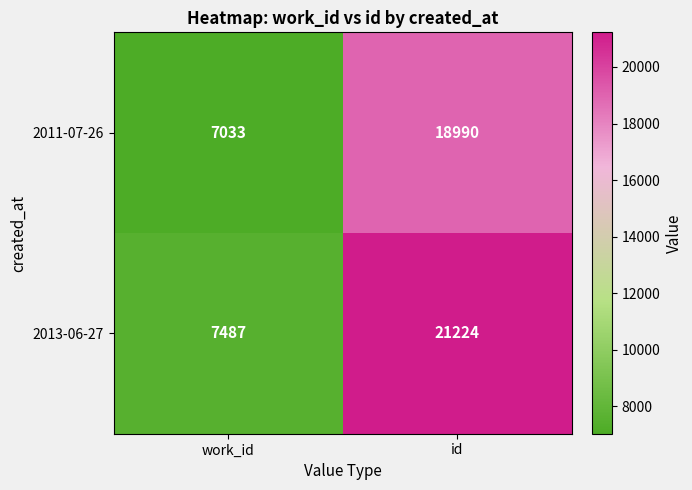

Which category has the lowest value across all series?

work_id